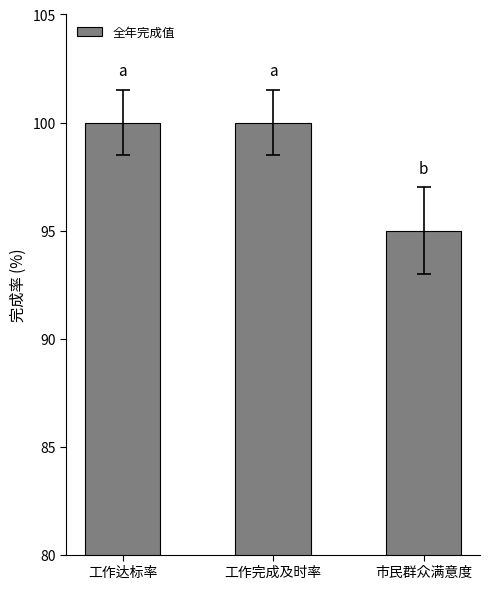

Which label corresponds to the smallest value in the chart?

市民群众满意度